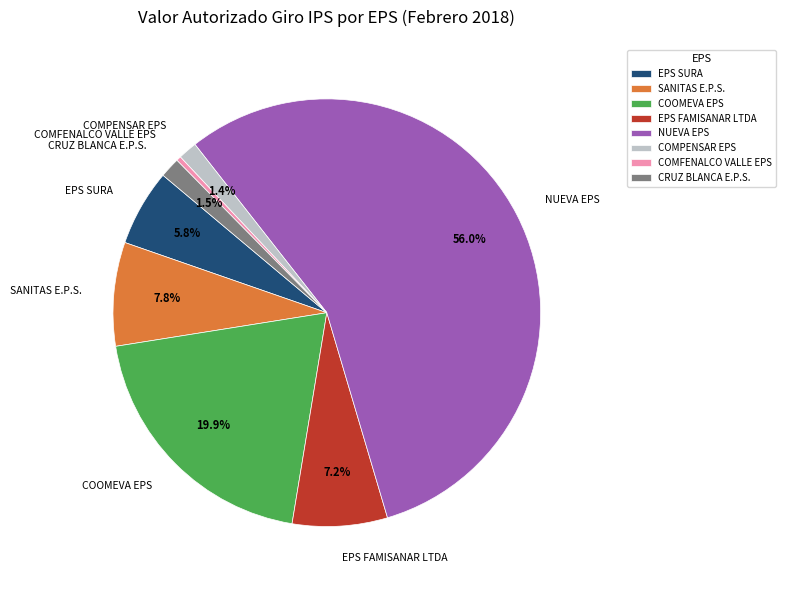

How many segments does this pie chart have?

8